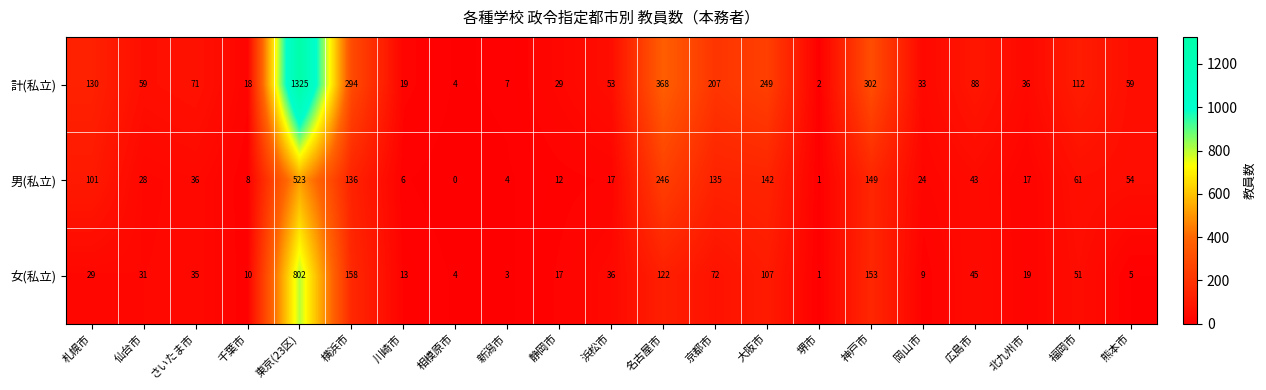

How many values in the 計(私立) series are below 59?

9